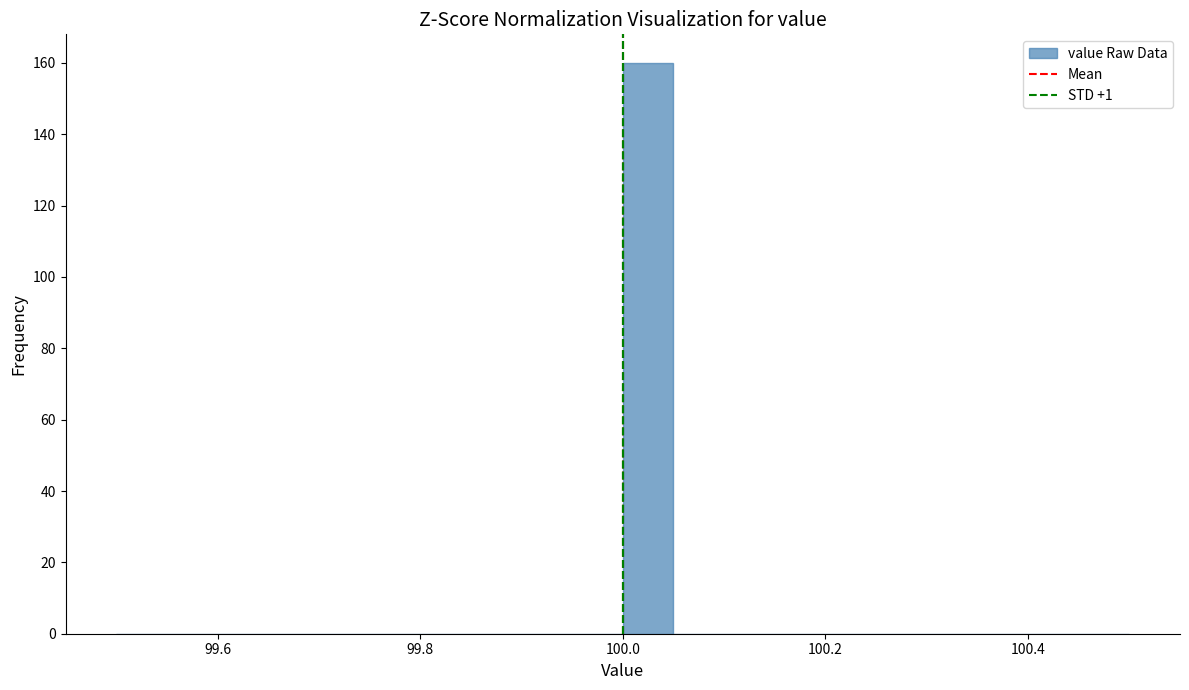

Read against the x-axis, roughly where is the centre of the tallest bar?

100.02